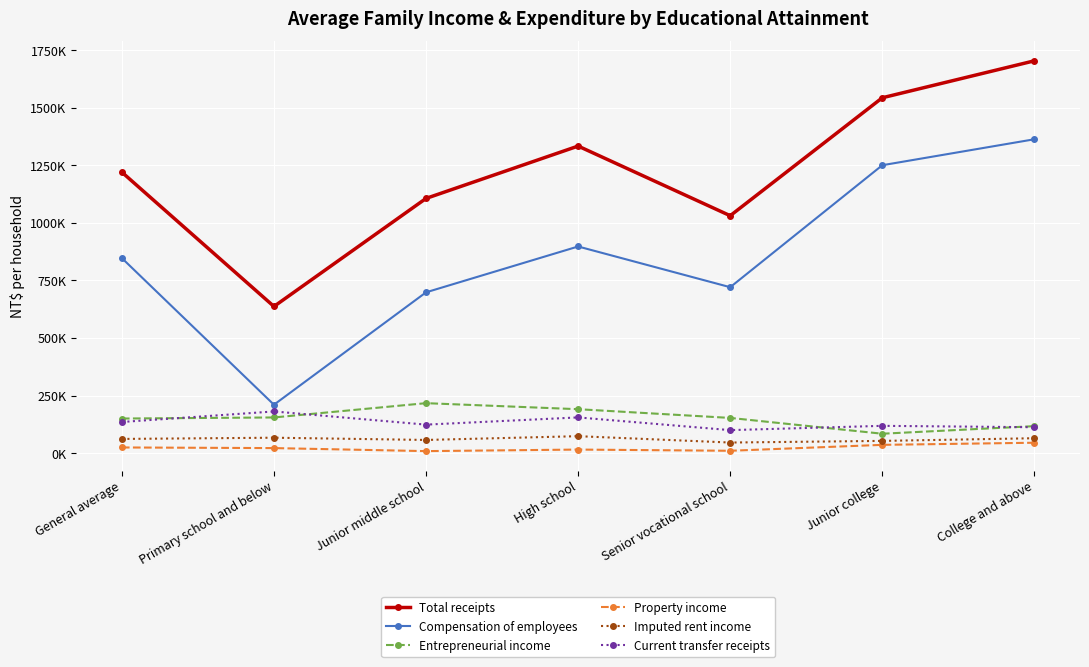

What is the label of the 4th point from the right?

High school